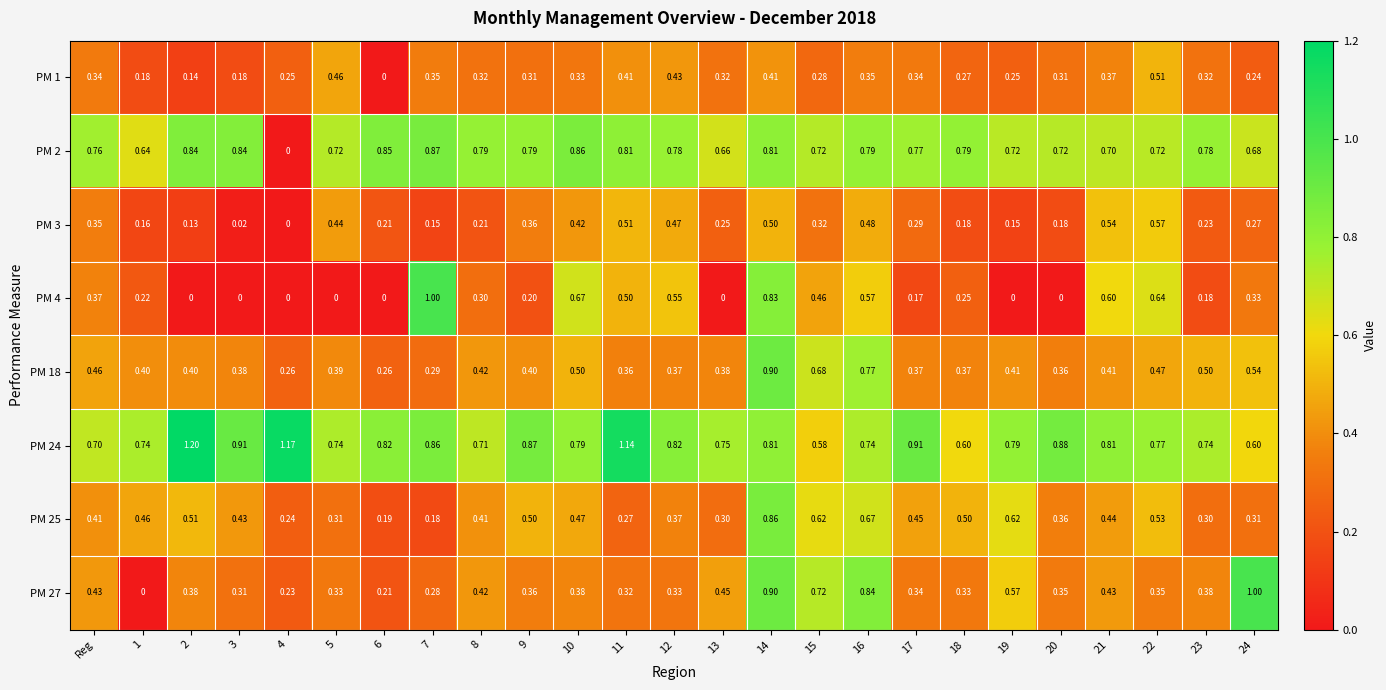

What is the spread (max minus min) of values at 18?

0.6